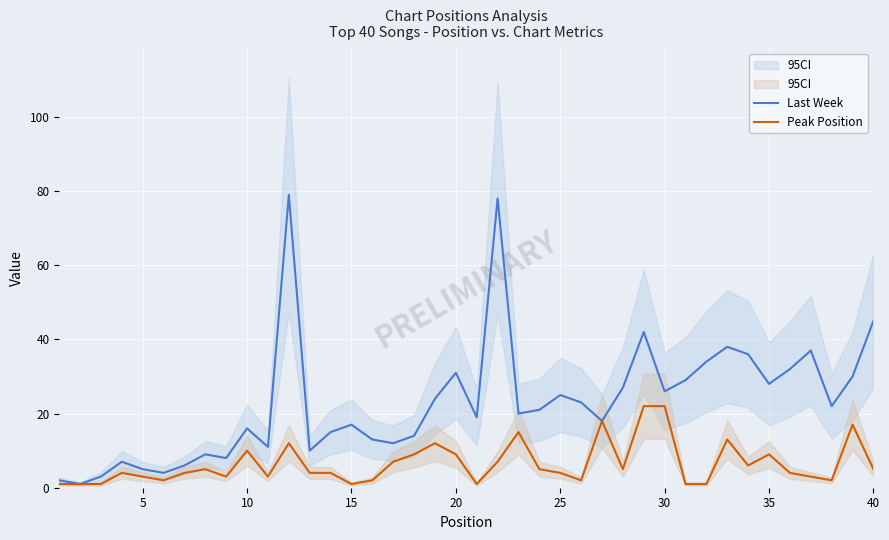

Is it true that Last Week equals 28 at 35?

True